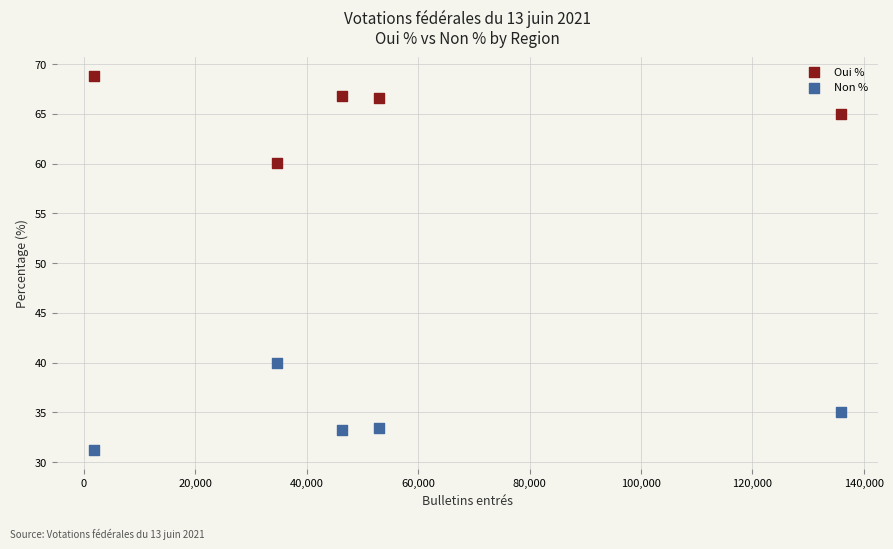

Across all data points, what is the average Y value?

50.0